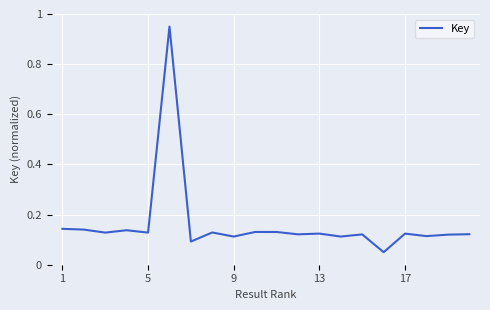

What is the difference between the maximum and minimum values?

0.9